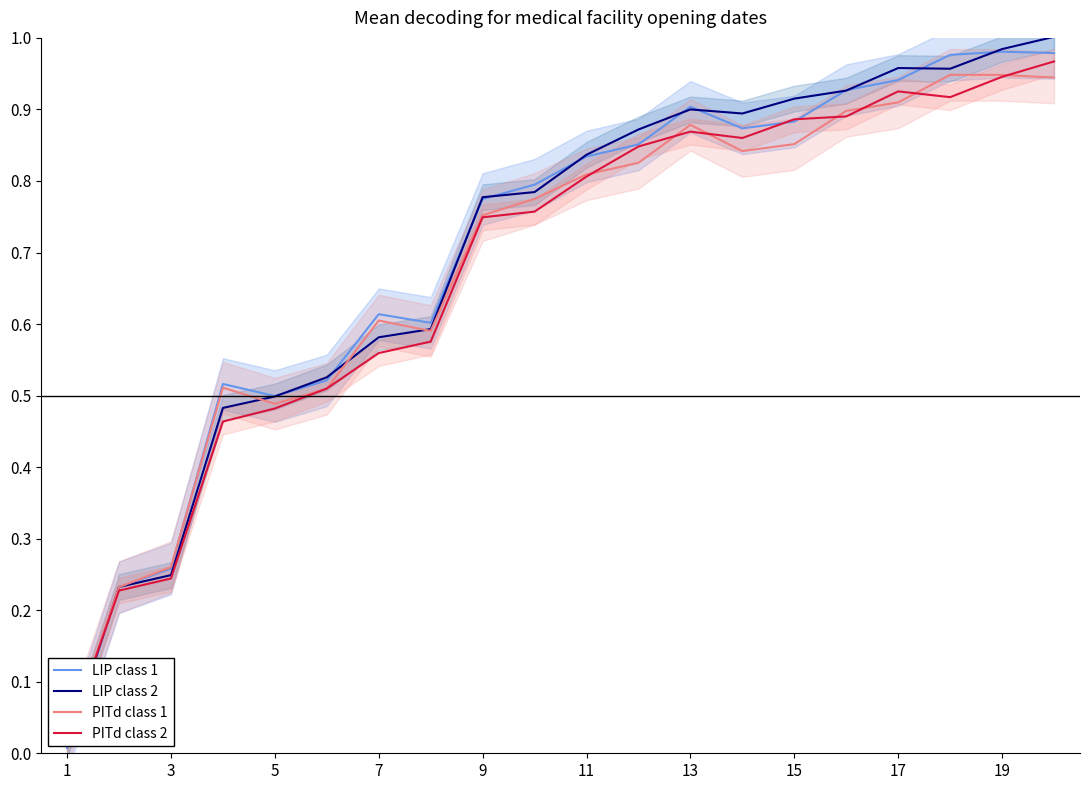

True or false: LIP class 1 has a value of 1.1 at 7.

False